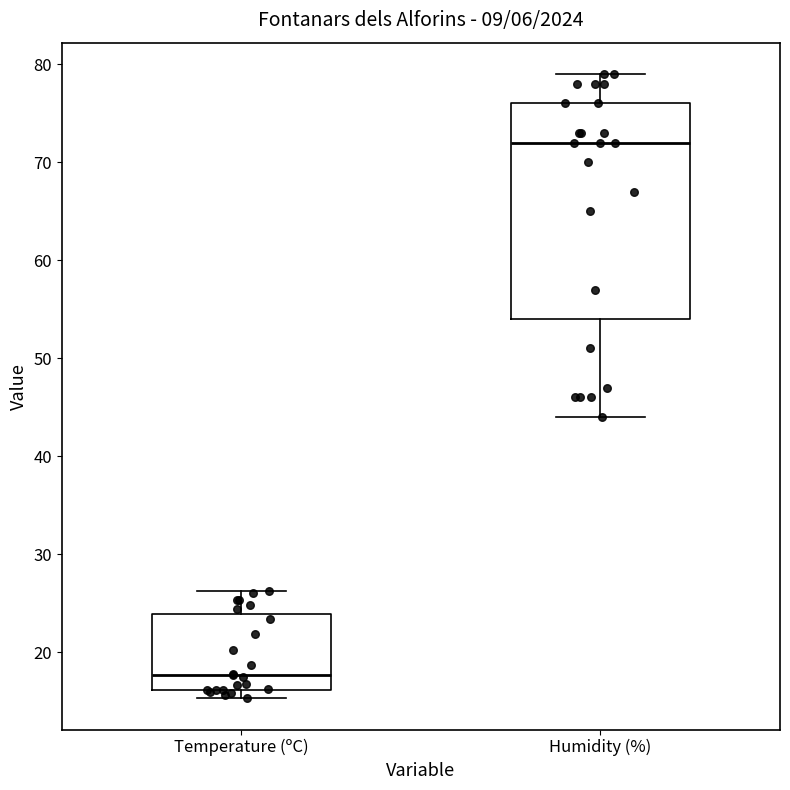

Where does the median line of the box for Humidity (%) sit on the y-axis? The values are not printed on the chart, so give them approximately, as read against the axis.

72